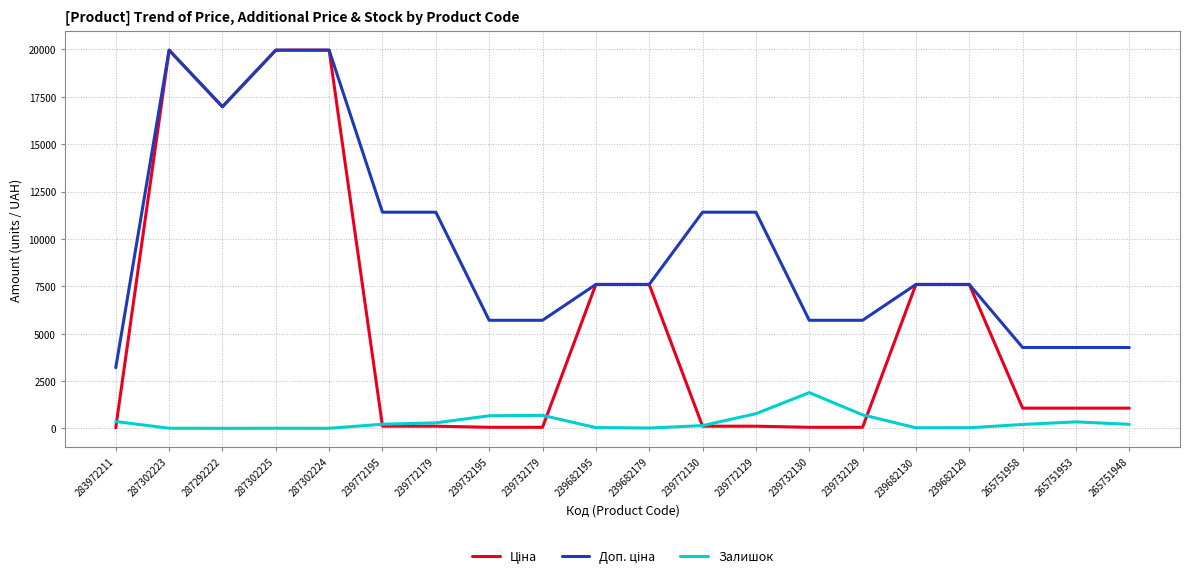

At which label does Залишок reach its peak?

239732130